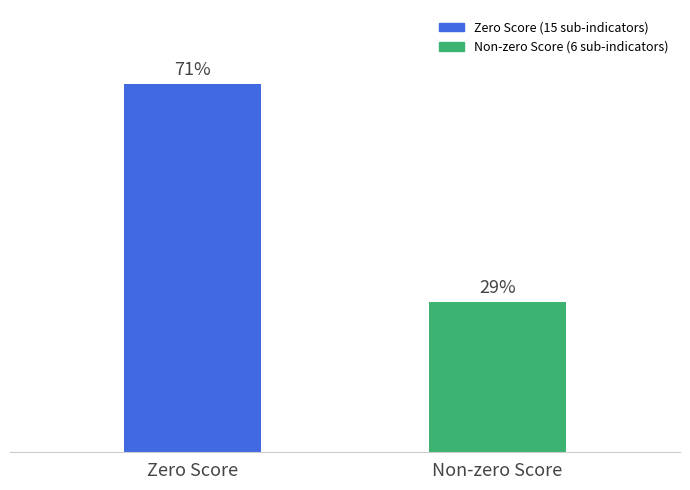

What is the label of the 2nd bar from the right?

Zero Score